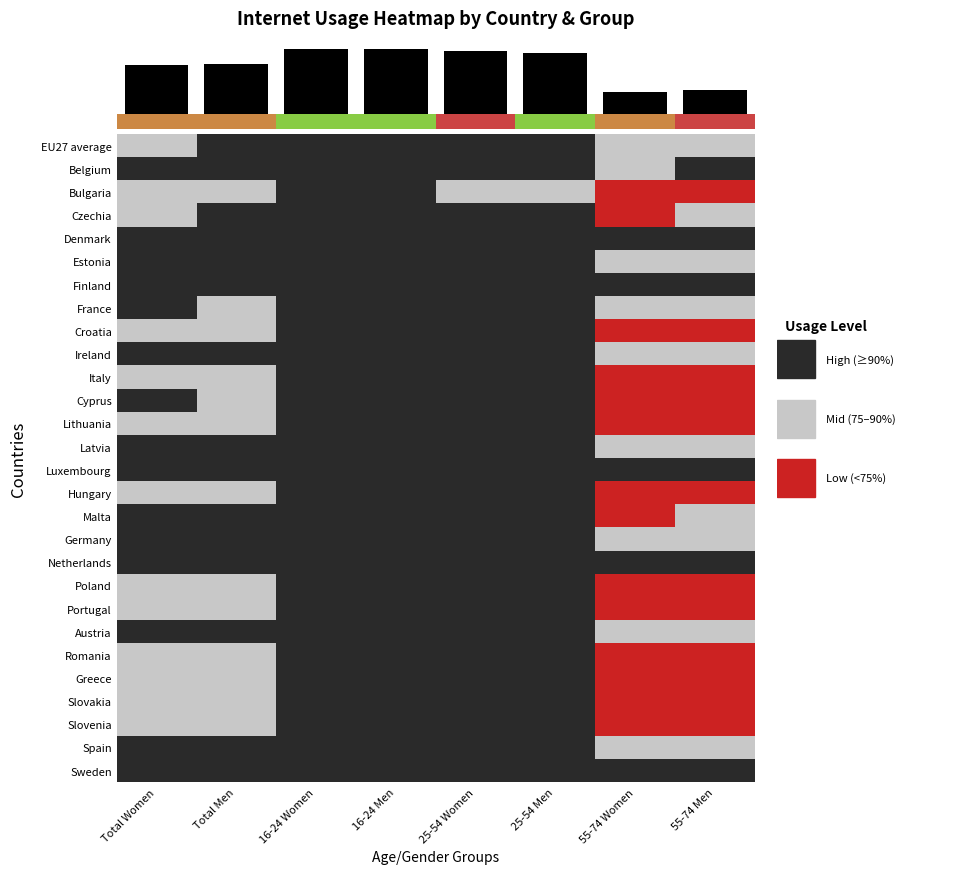

How many data points in Portugal are less than 2?

4